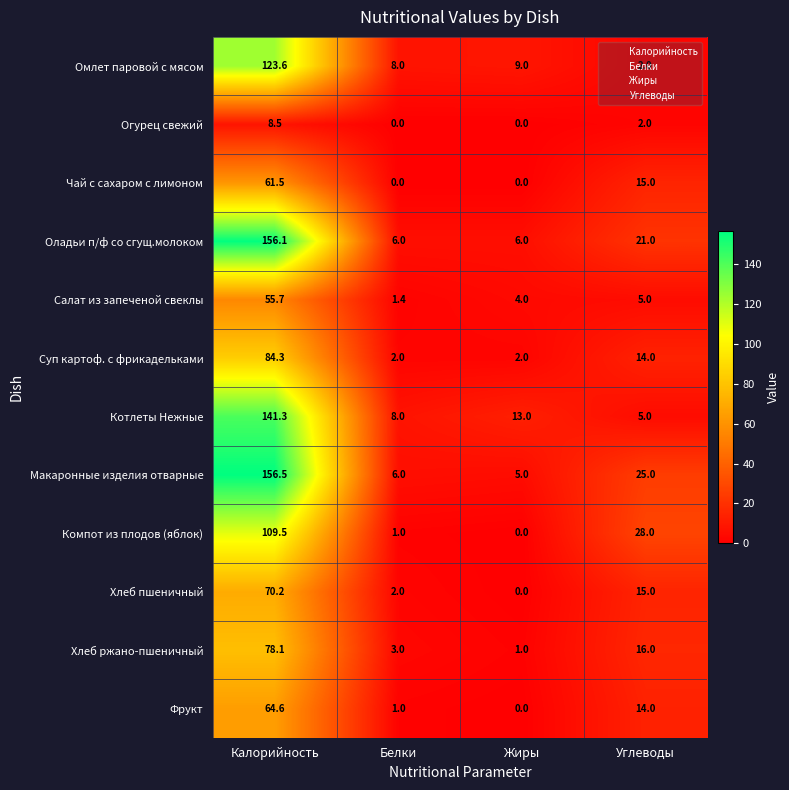

At which category is the sum across all series the highest?

Калорийность